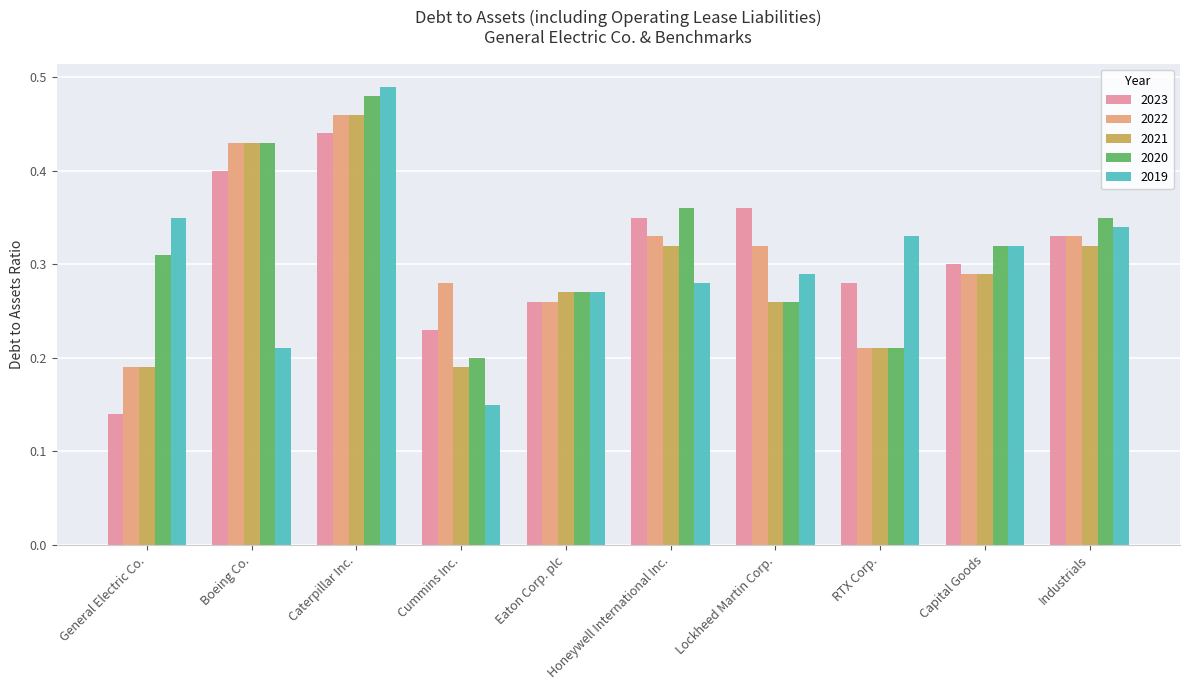

At how many categories does at least one series exceed 0?

10